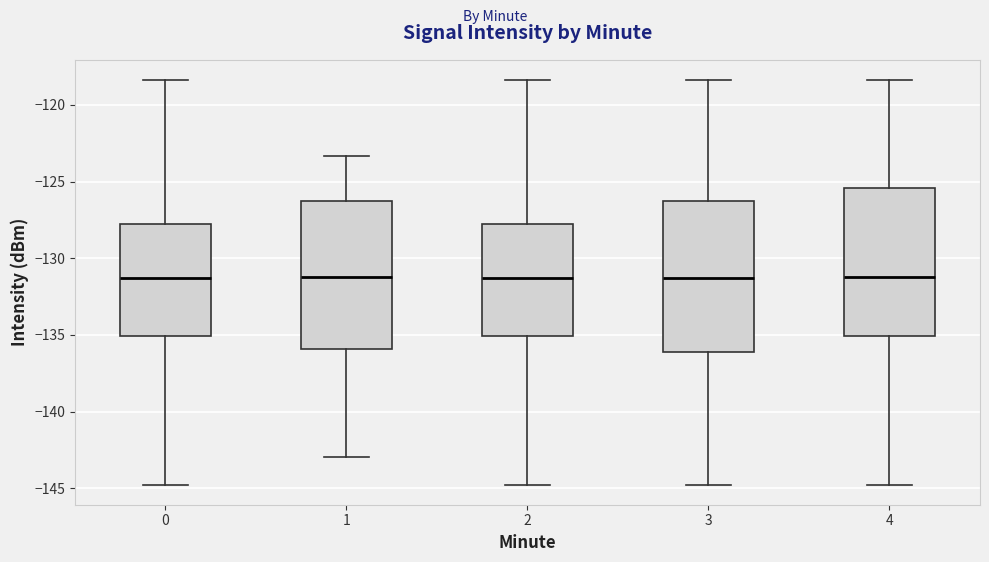

Reading left to right, read every box against the y-axis: the position of its median line, the range the box covers, and the ends of its whiskers. The values are not printed on the chart, so give them approximately, as read against the axis.

0: median -131.5, box -135.0 to -128.0, whiskers -145.0 to -118.5
1: median -131.0, box -136.0 to -126.5, whiskers -143.0 to -123.5
2: median -131.5, box -135.0 to -128.0, whiskers -145.0 to -118.5
3: median -131.5, box -136.0 to -126.5, whiskers -145.0 to -118.5
4: median -131.0, box -135.0 to -125.5, whiskers -145.0 to -118.5